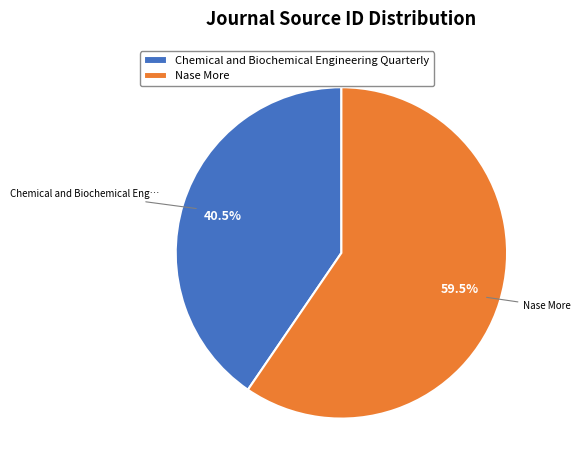

Is there a majority slice in this chart?

Yes